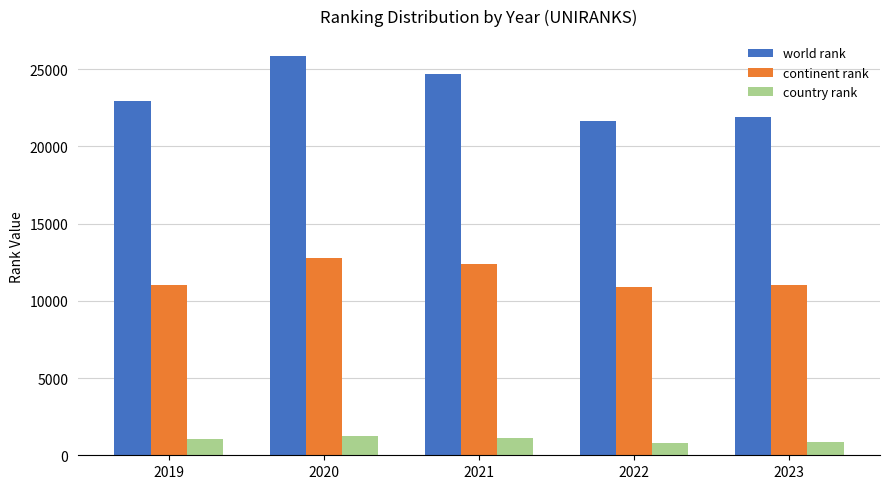

At how many categories does at least one series exceed 9404?

5